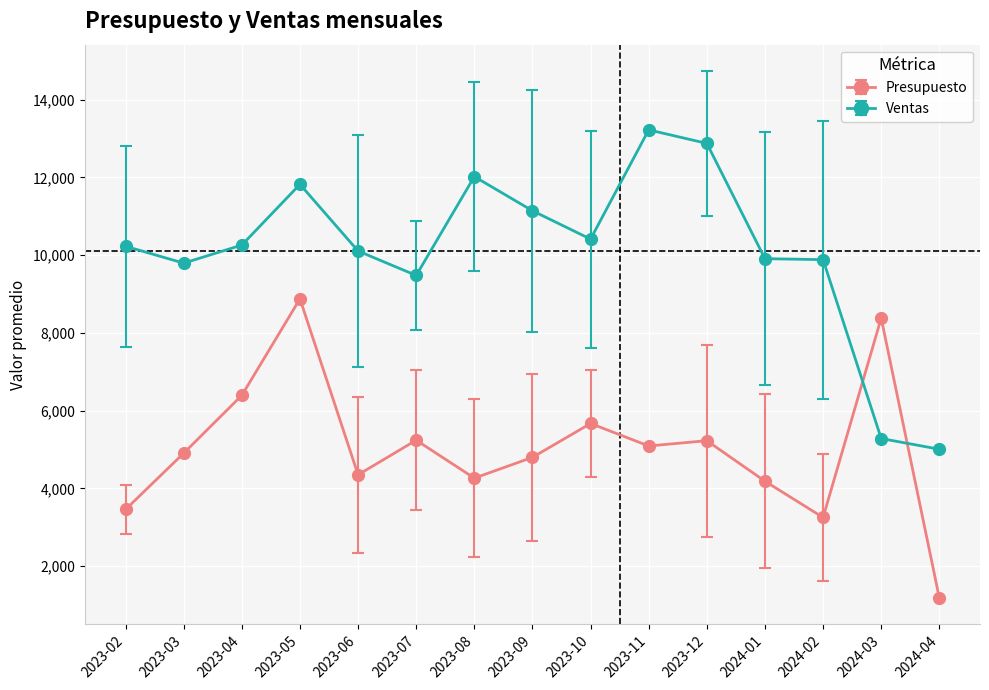

Where is Ventas nearest to the value 9116?

2023-07